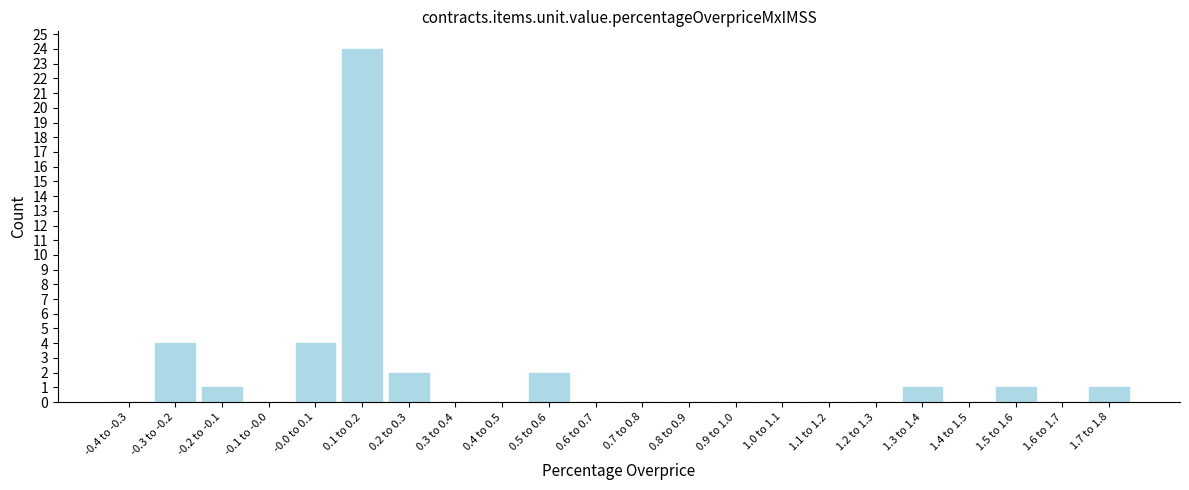

Reading right to left, extract all data points from this chart.

1.7 to 1.8=1	1.6 to 1.7=0	1.5 to 1.6=1	1.4 to 1.5=0	1.3 to 1.4=1	1.2 to 1.3=0	1.1 to 1.2=0	1.0 to 1.1=0	0.9 to 1.0=0	0.8 to 0.9=0	0.7 to 0.8=0	0.6 to 0.7=0	0.5 to 0.6=2	0.4 to 0.5=0	0.3 to 0.4=0	0.2 to 0.3=2	0.1 to 0.2=24	-0.0 to 0.1=4	-0.1 to -0.0=0	-0.2 to -0.1=1	-0.3 to -0.2=4	-0.4 to -0.3=0